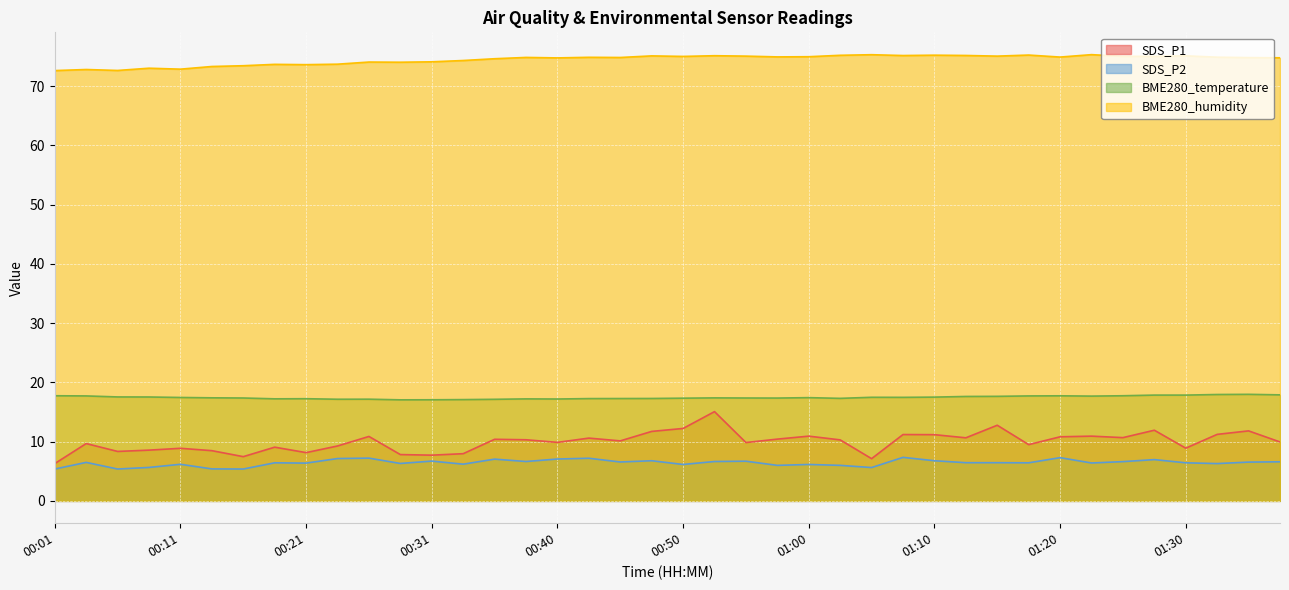

At which category does BME280_temperature reach its first local peak?

00:21